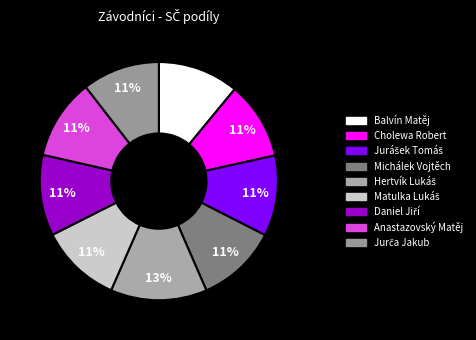

What percentage is NOT represented by Jurča Jakub?

89.5%